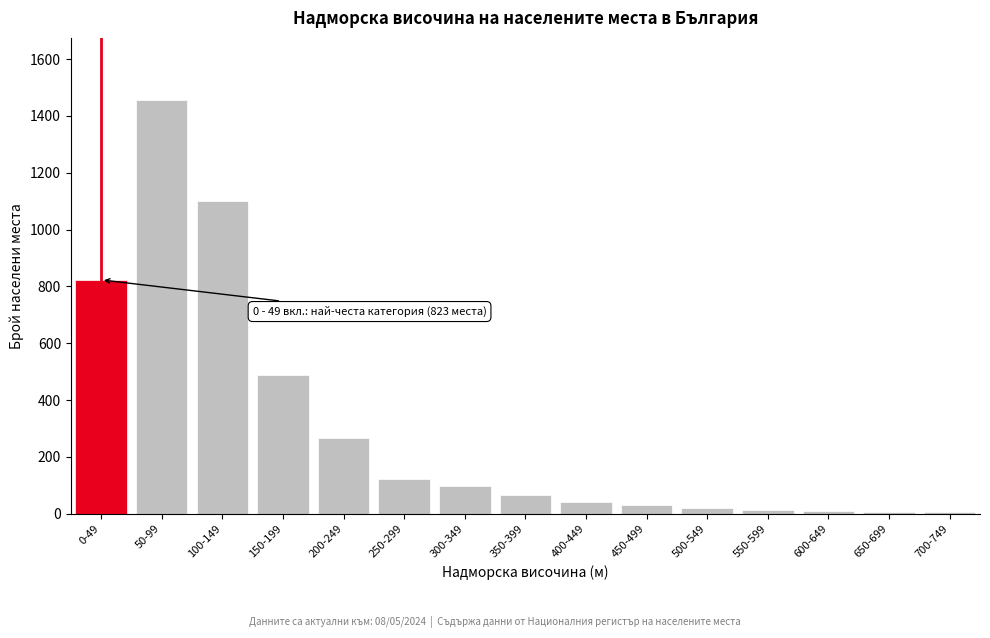

Where is the data nearest to the value 730?

0-49